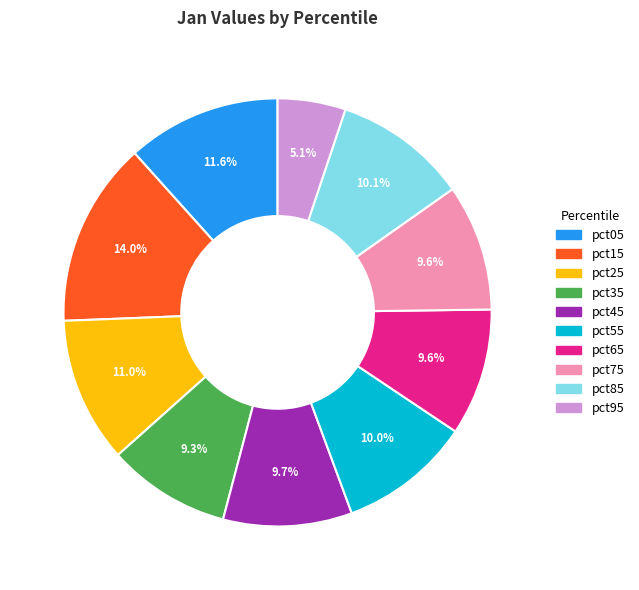

The pct55 slice represents 3% of the pie. True or false?

False